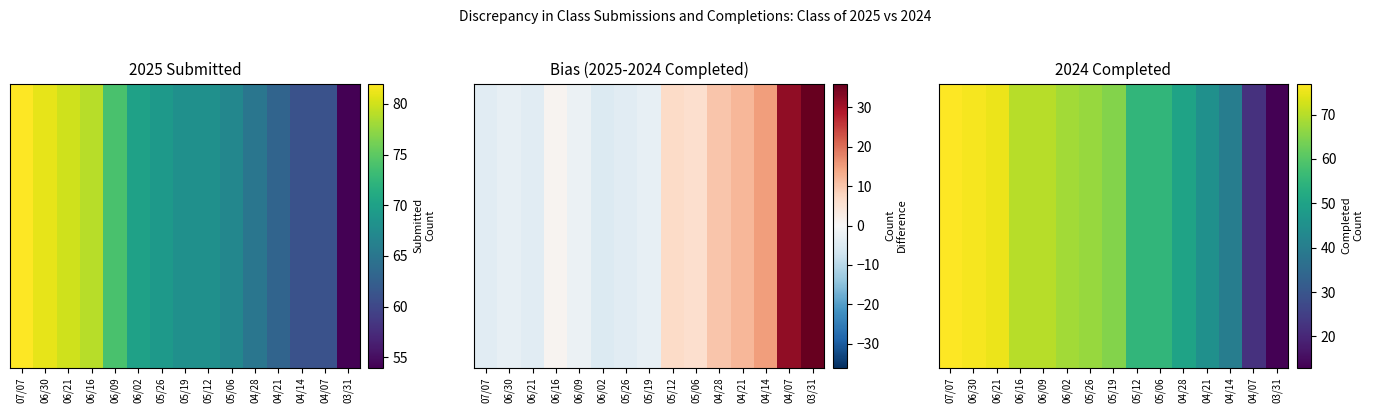

Which has a higher value, 05/26 or 05/19?

05/26